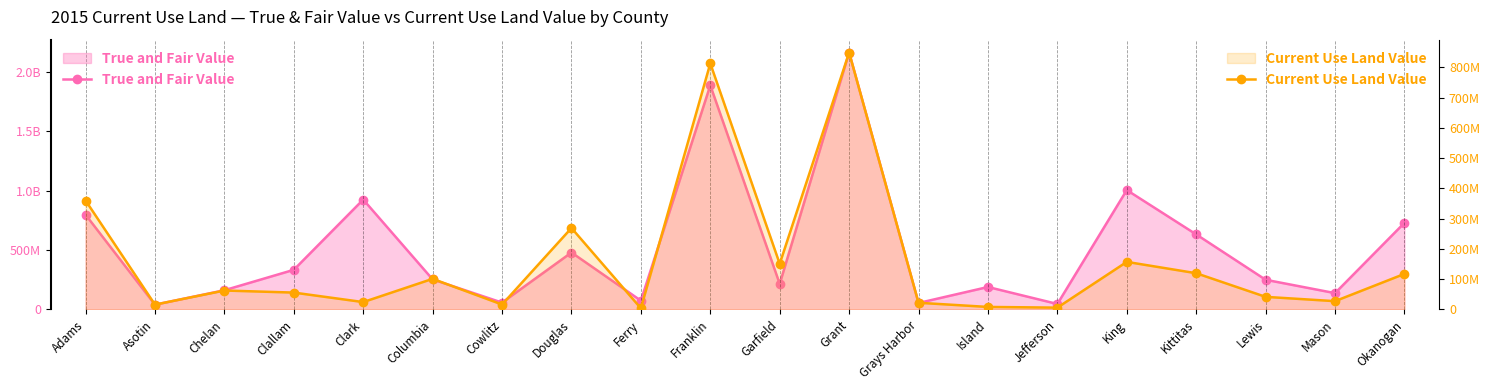

Where is True and Fair Value nearest to the value 1102348009?

King